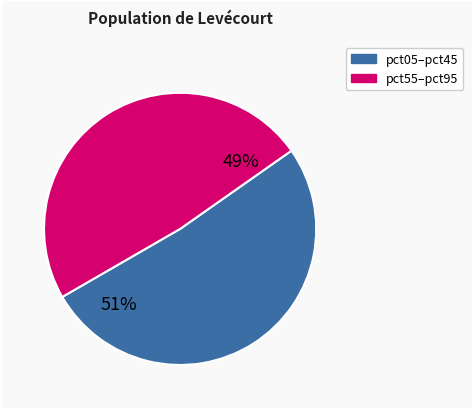

To the nearest percent, what is the average slice percentage?

50%